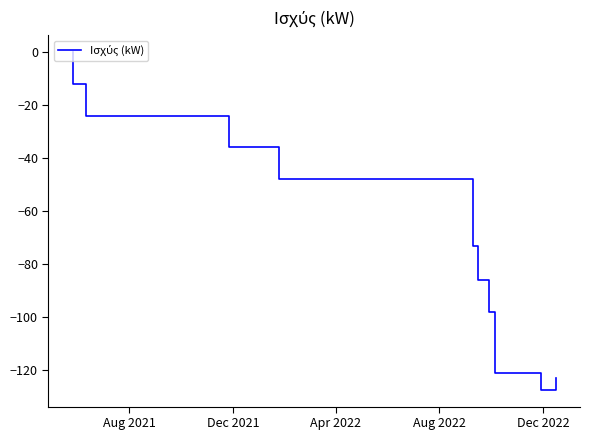

Between Dec 2022 and Aug 2022, which is larger?

Aug 2022